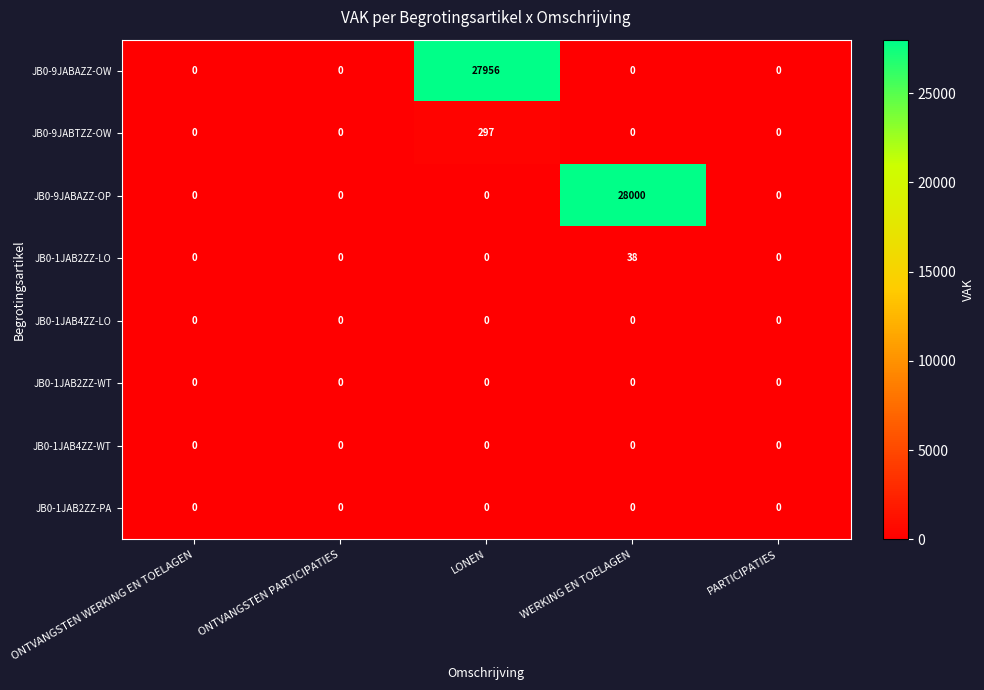

The value of JB0-1JAB4ZZ-WT at ONTVANGSTEN WERKING EN TOELAGEN is 0. True or false?

True